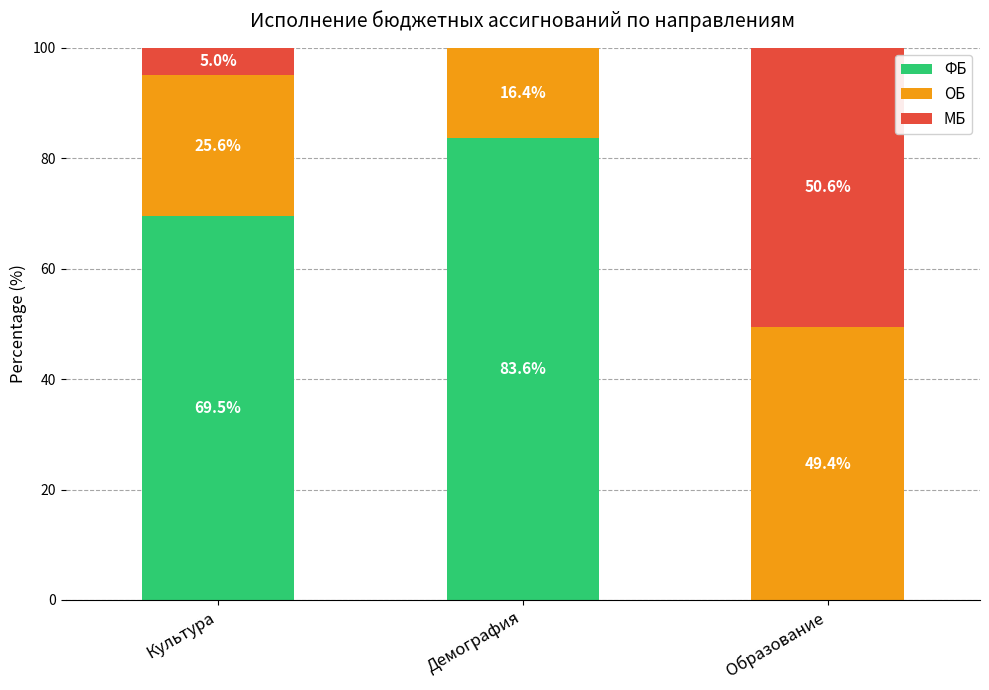

The ФБ series shows 83.6 at Демография. True or false?

True